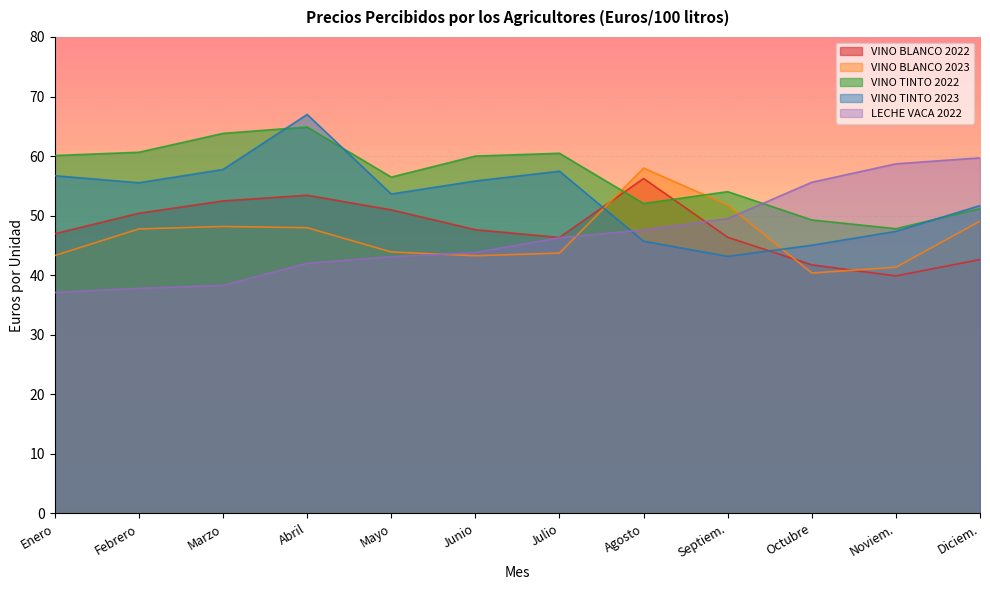

What is the difference between the highest and lowest values at Octubre?

15.2